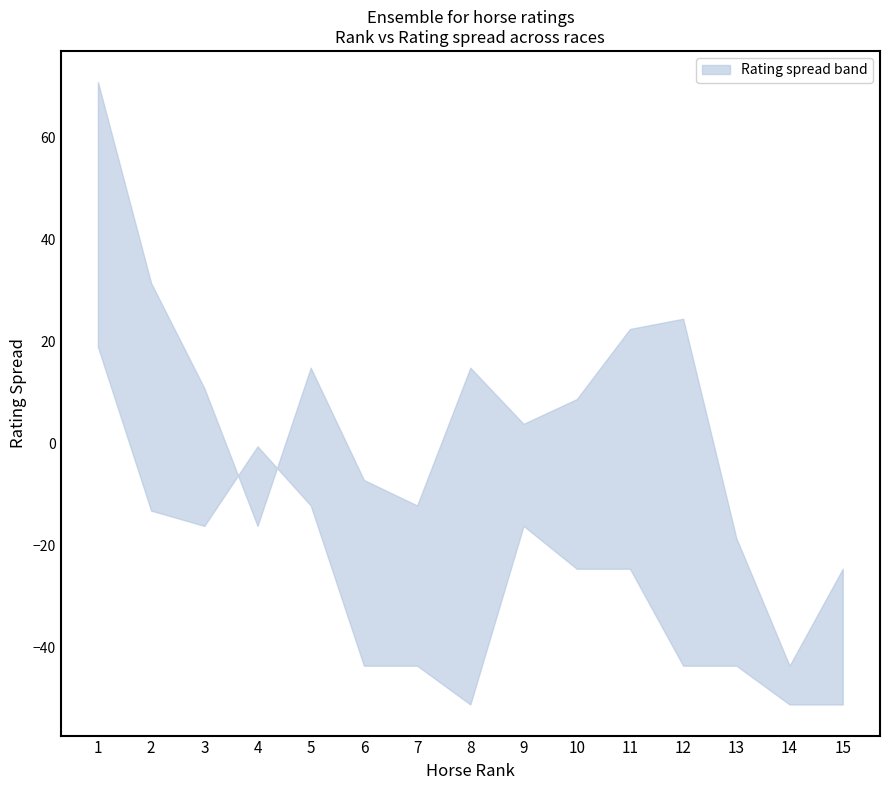

What is the lowest value of the upper series?

-43.5